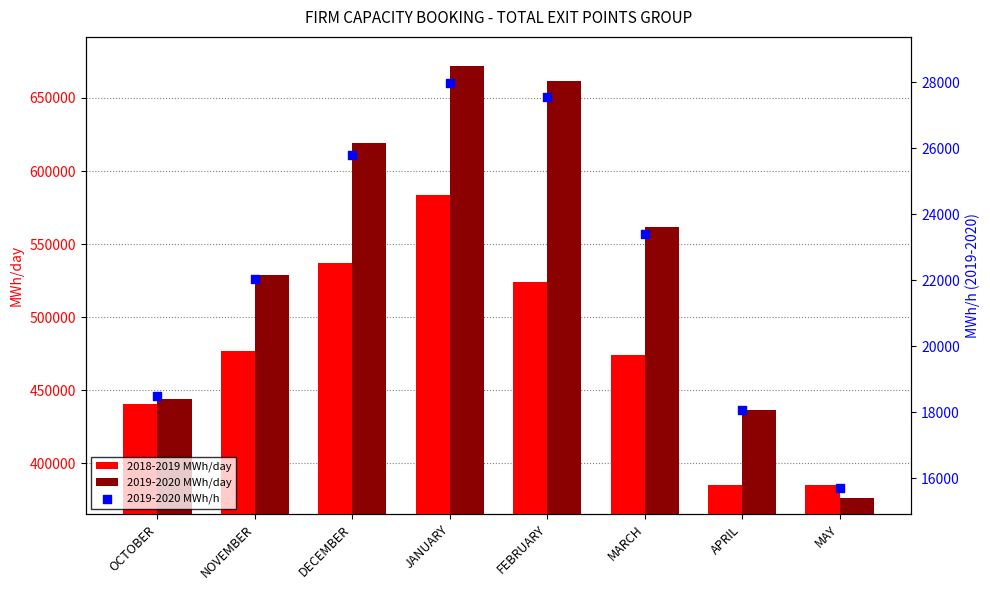

Which series reaches the minimum Y coordinate?

2019-2020 MWh/h